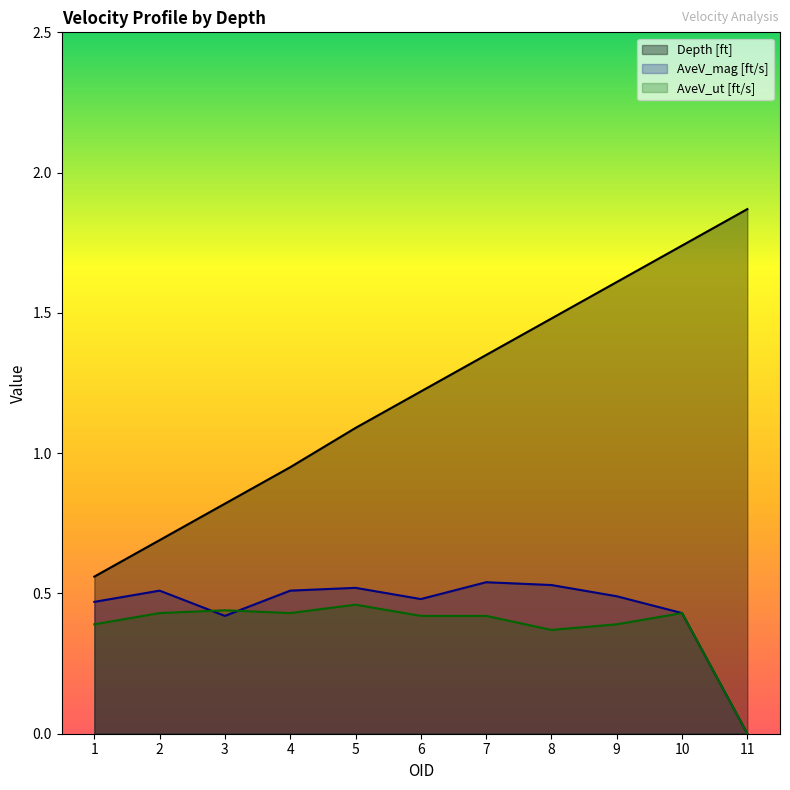

The value of AveV_mag [ft/s] at 8 is 0.5. True or false?

True